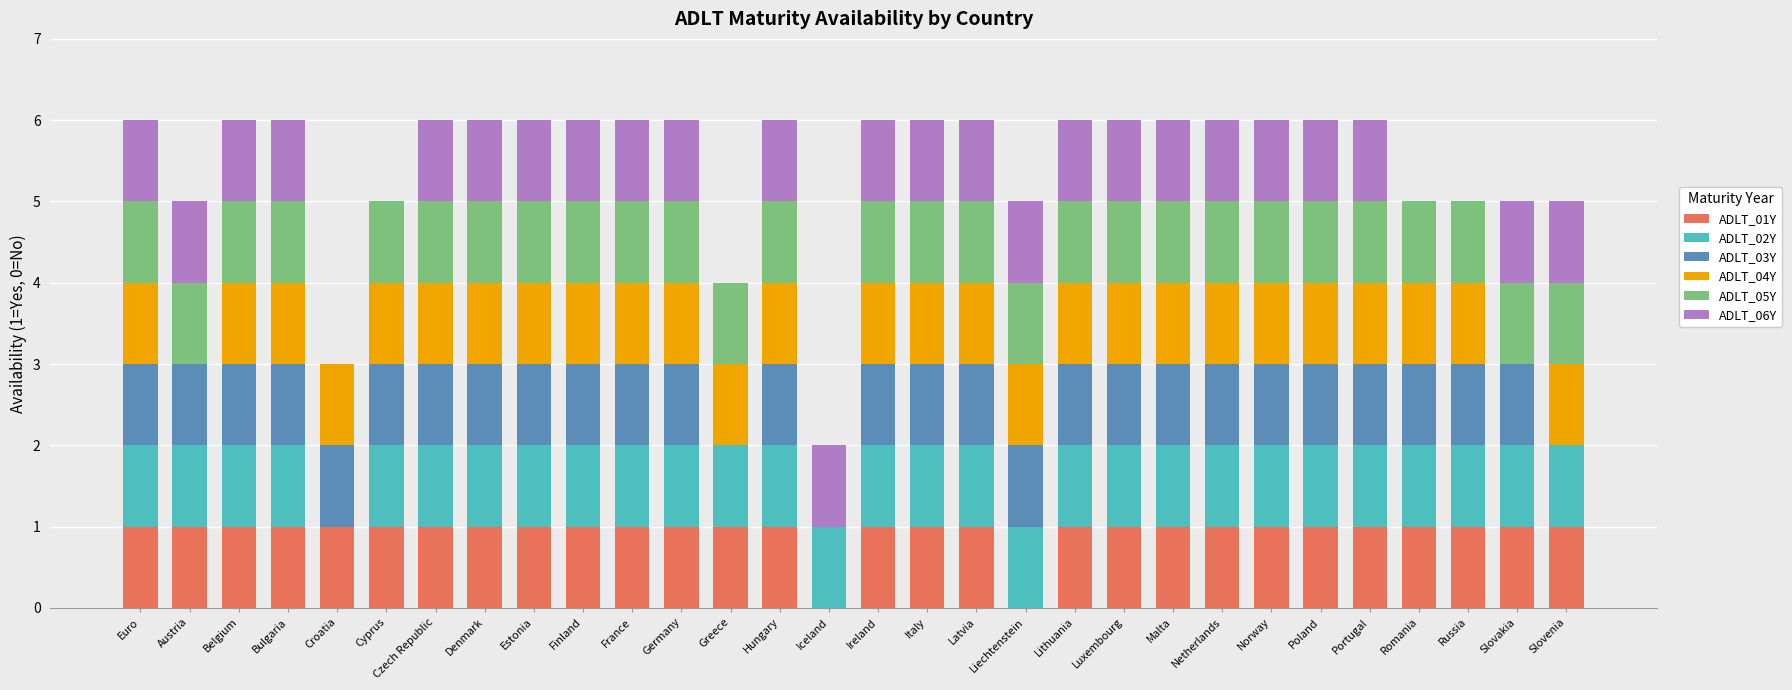

The ADLT_01Y series shows 1 at Euro. True or false?

True